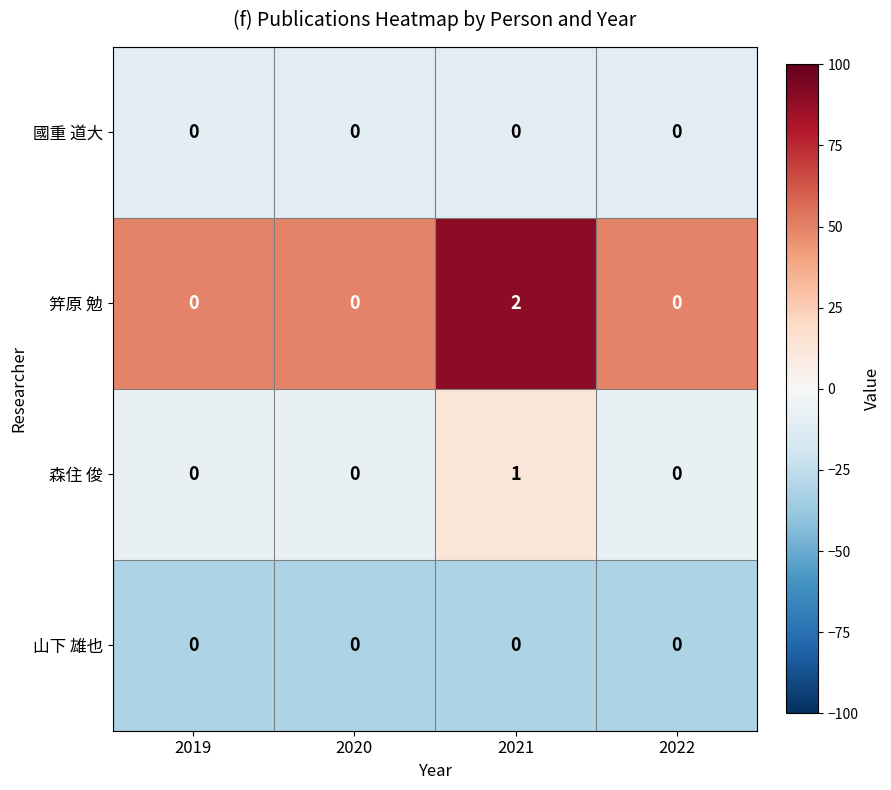

Which series has the largest total across all categories?

笄原 勉